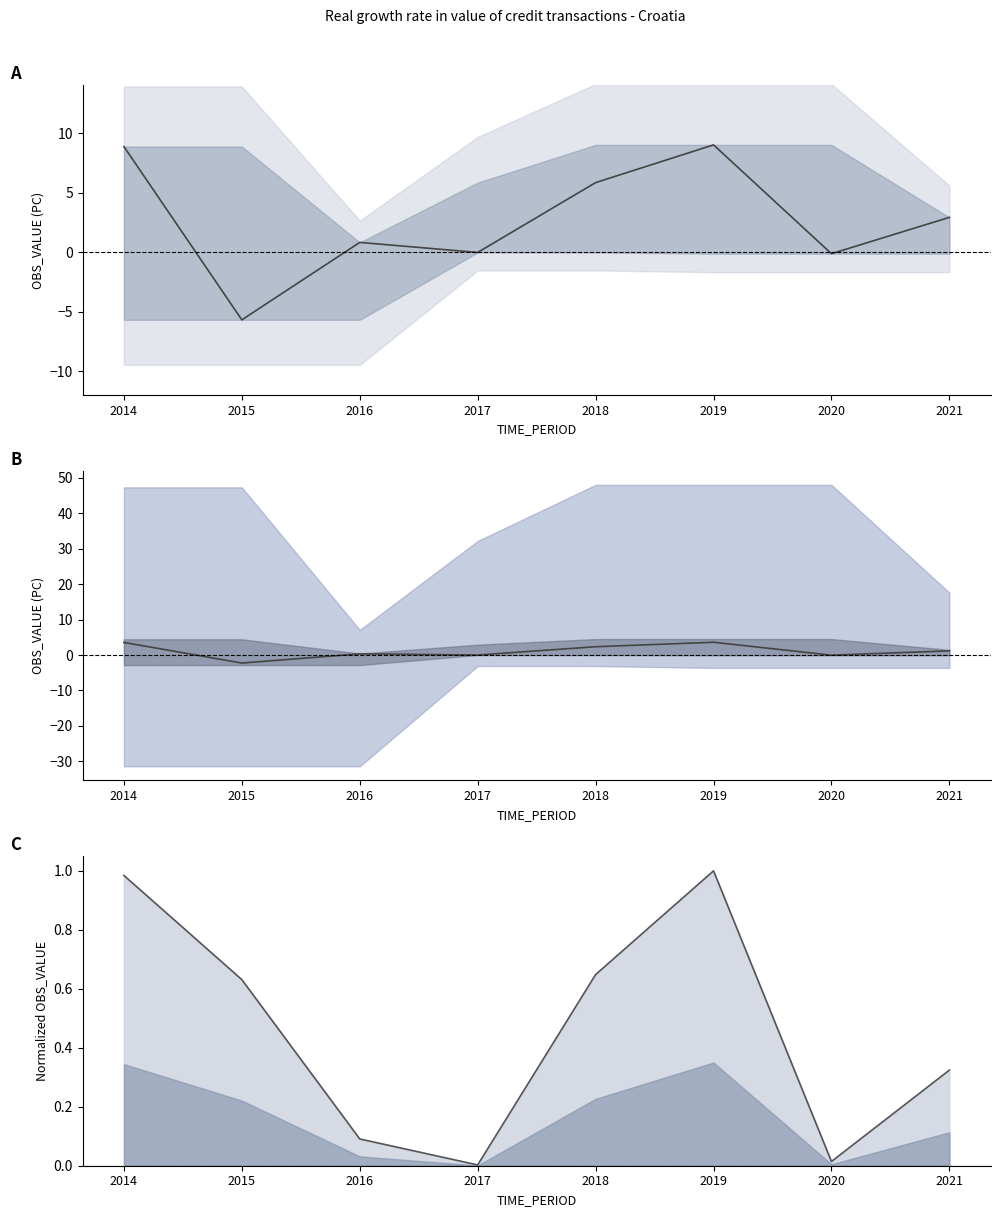

Reading left to right, list all the values displayed in this chart.

OBS_VALUE: 2014=8.9	2015=-5.7	2016=0.8	2017=-0.0	2018=5.8	2019=9.0	2020=-0.1	2021=2.9
OBS_VALUE scaled: 2014=3.5	2015=-2.3	2016=0.3	2017=-0.0	2018=2.3	2019=3.6	2020=-0.1	2021=1.2
OBS_VALUE norm: 2014=1.0	2015=0.6	2016=0.1	2017=0.0	2018=0.6	2019=1.0	2020=0.0	2021=0.3